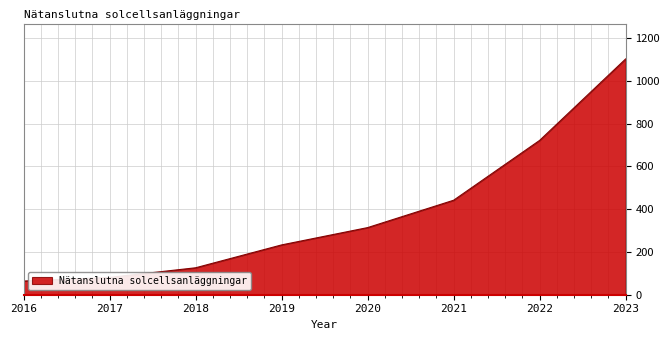

Count the number of data series in this chart.

1